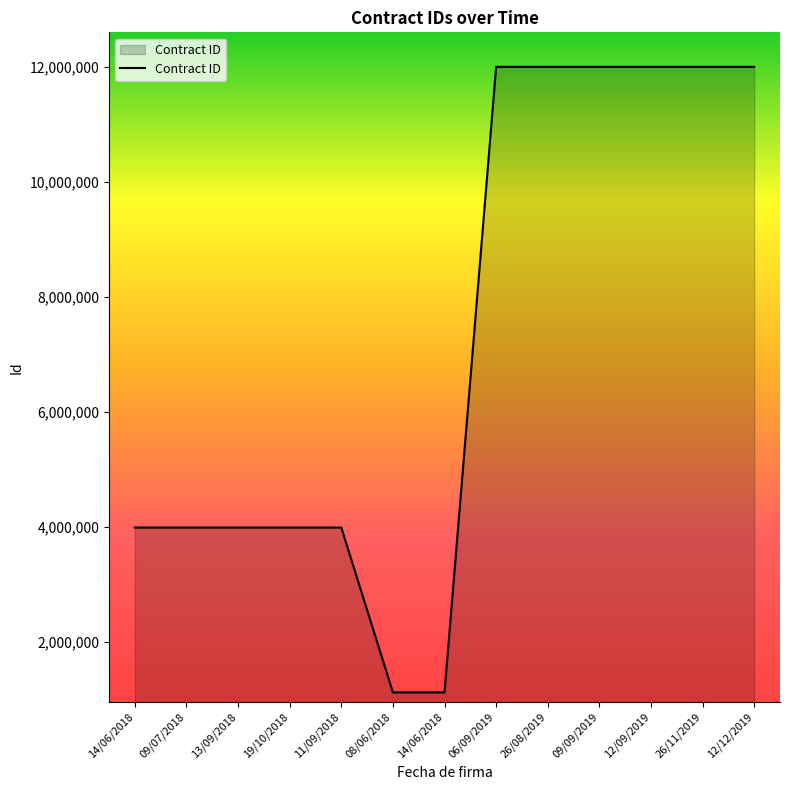

Reading right to left, extract all data points from this chart.

11999834	11999833	11999829	11999828	11999827	11999826	1124077	1124078	3990310	3990309	3990308	3990306	3990305